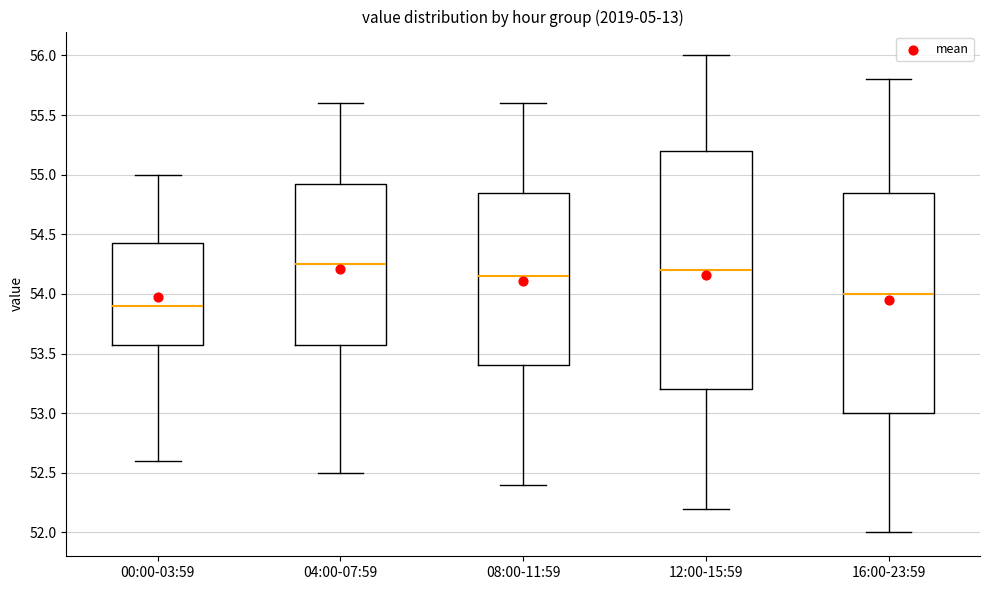

Where is the lower edge of the box for 04:00-07:59 on the y-axis? The values are not printed on the chart, so give them approximately, as read against the axis.

53.60